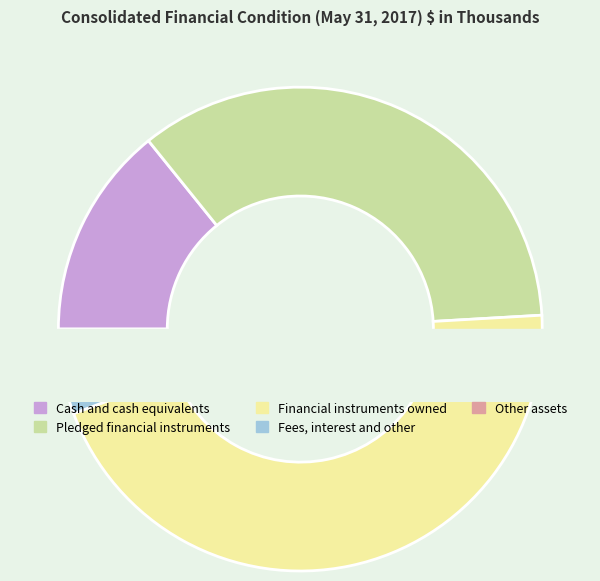

Does any single category account for the majority?

No